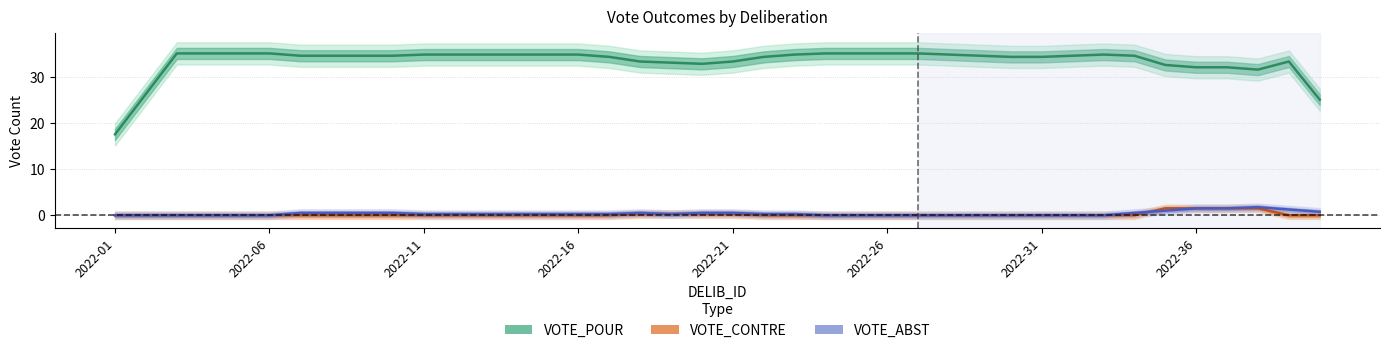

Rank the series by their maximum value, from lowest to highest.

VOTE_CONTRE, VOTE_ABST, VOTE_POUR